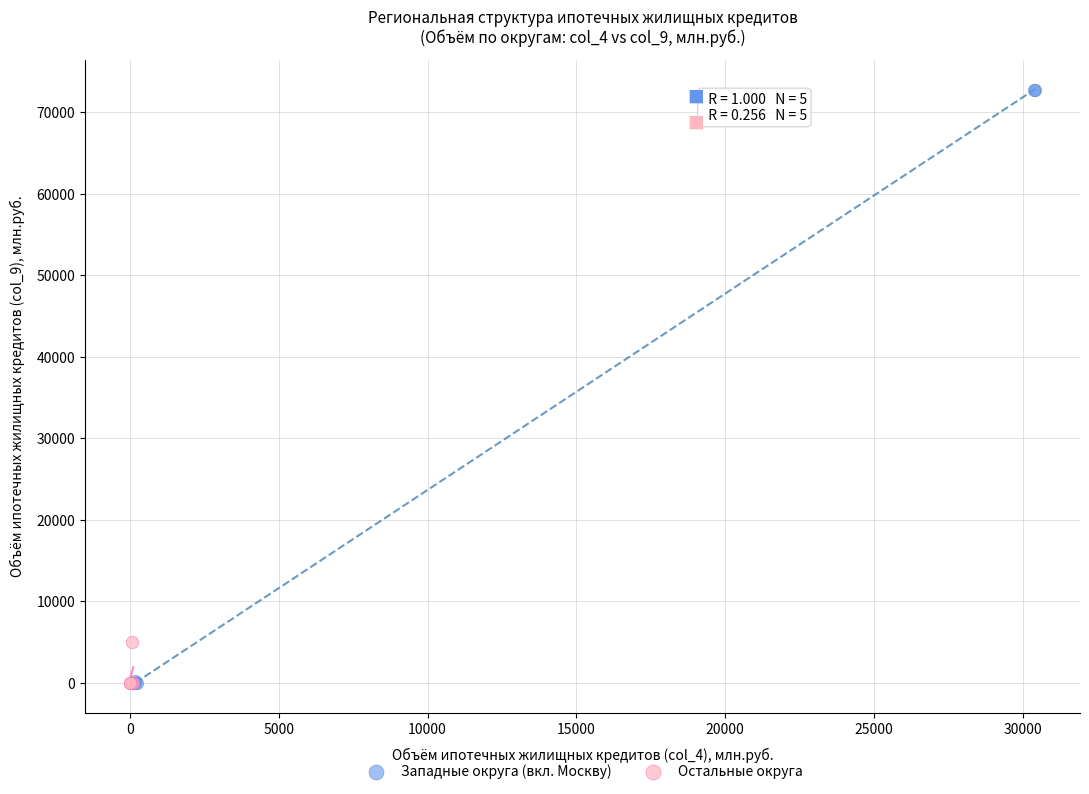

Which series has the widest spread of Y values?

Западные округа (вкл. Москву)